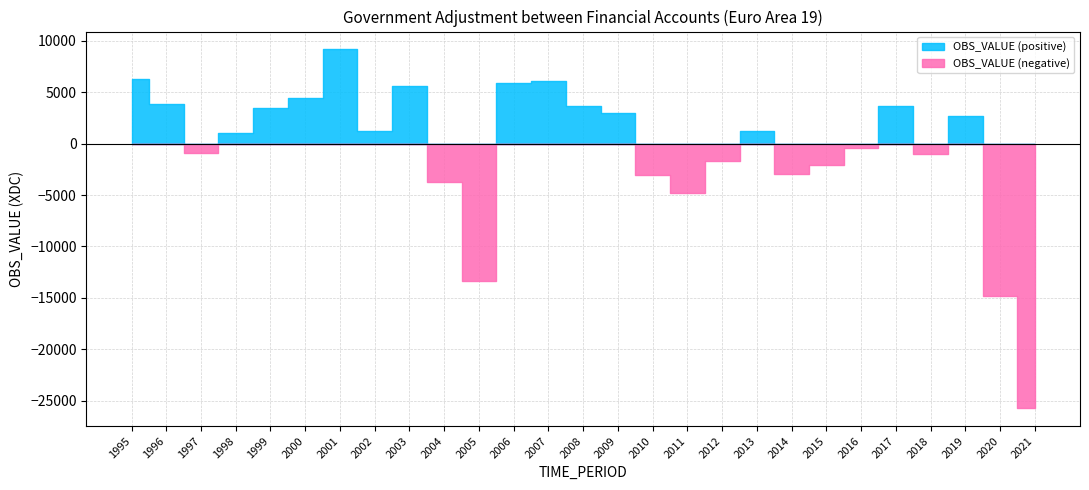

True or false: the data shows -3013.4 at 2010.

True